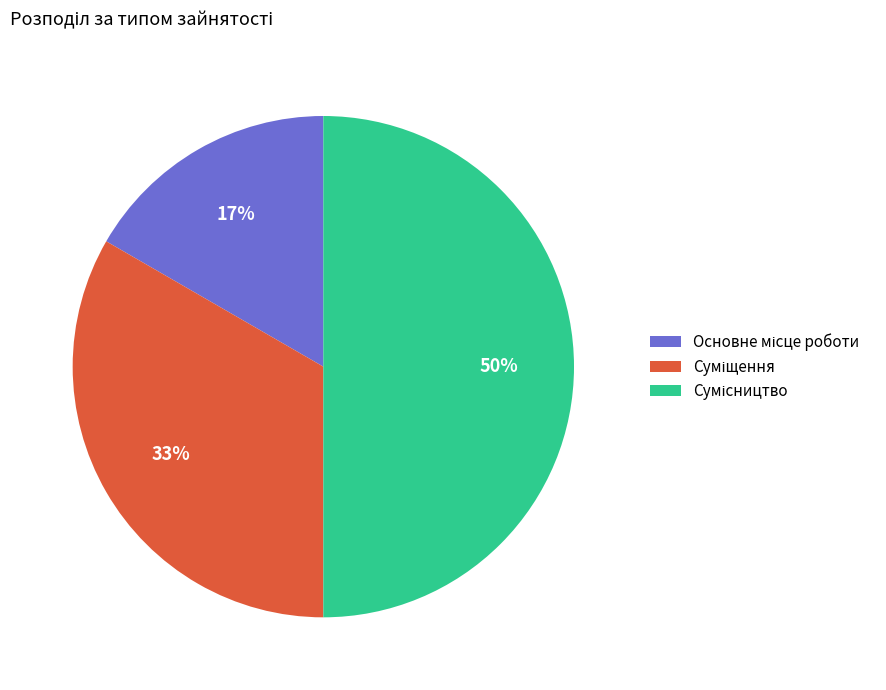

Count the number of slices in the pie.

3